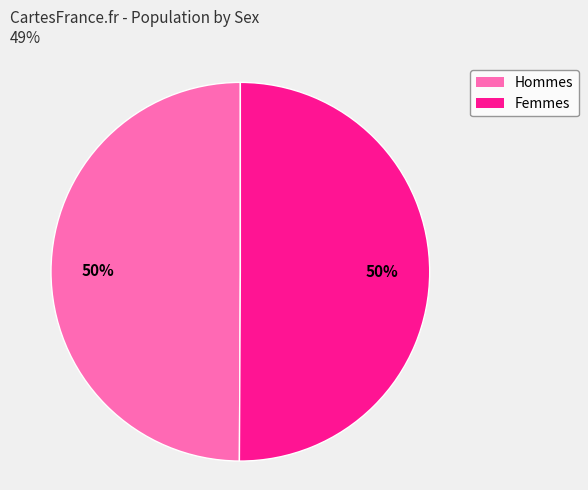

True or false: Hommes accounts for 37% of the total.

False